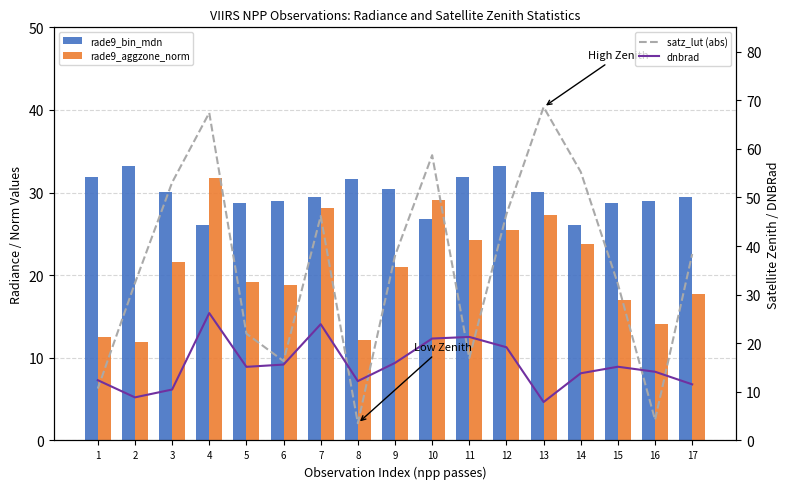

How many data points in rade9_bin_mdn are less than 29?

5